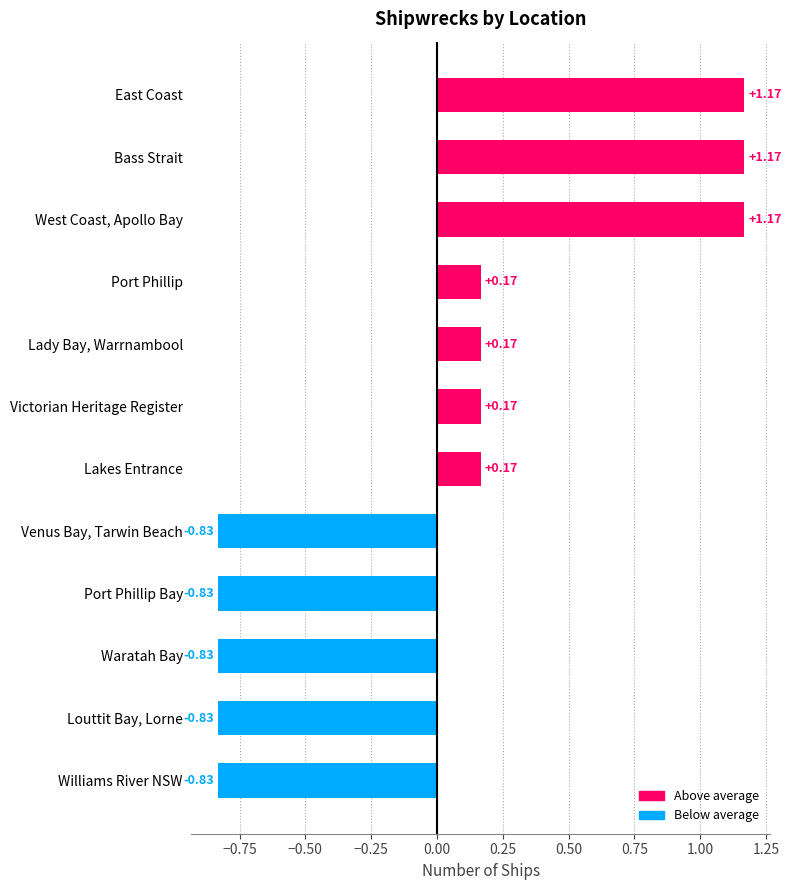

What is the label of the 8th bar from the top?

Venus Bay, Tarwin Beach